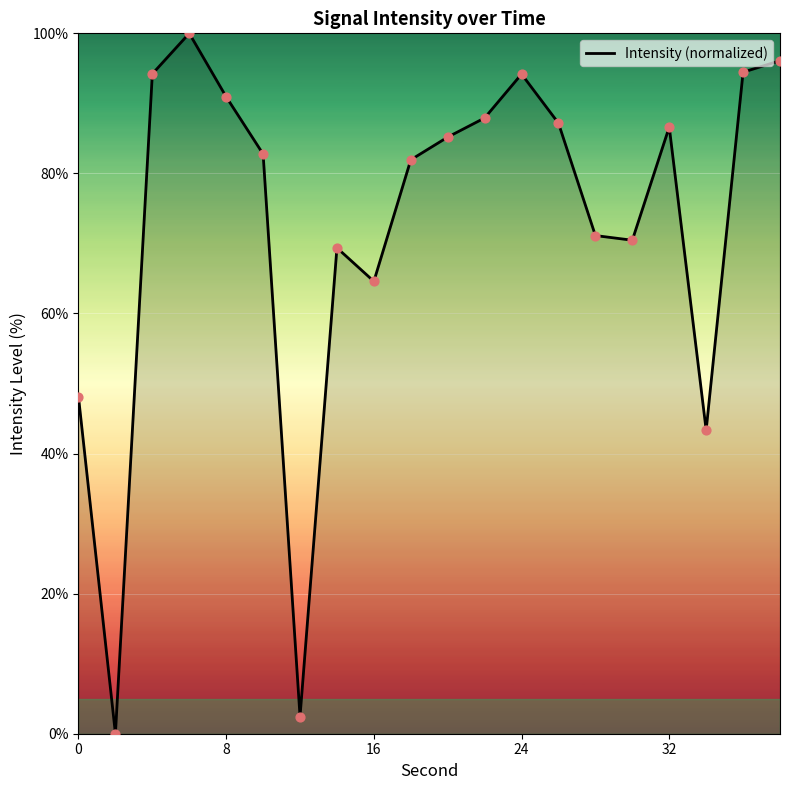

What is the difference between the maximum and minimum values?

100.0